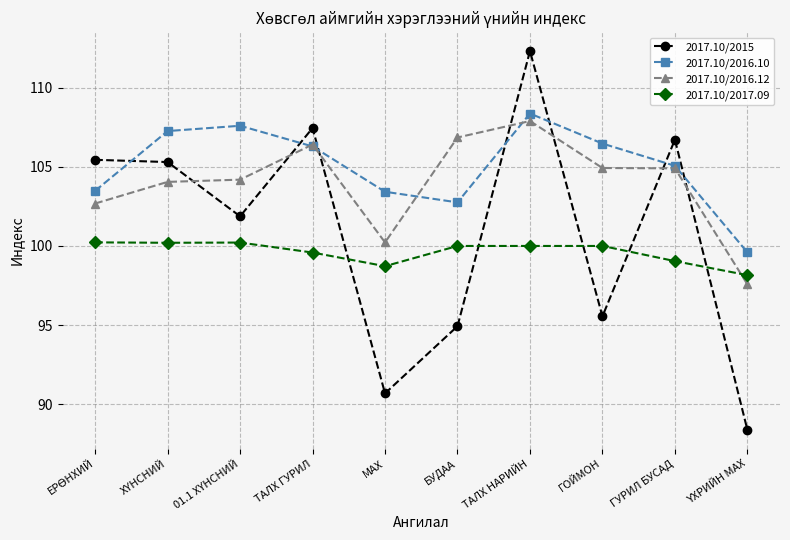

Where is 2017.10/2015 nearest to the value 100?

01.1 ХYНСНИЙ